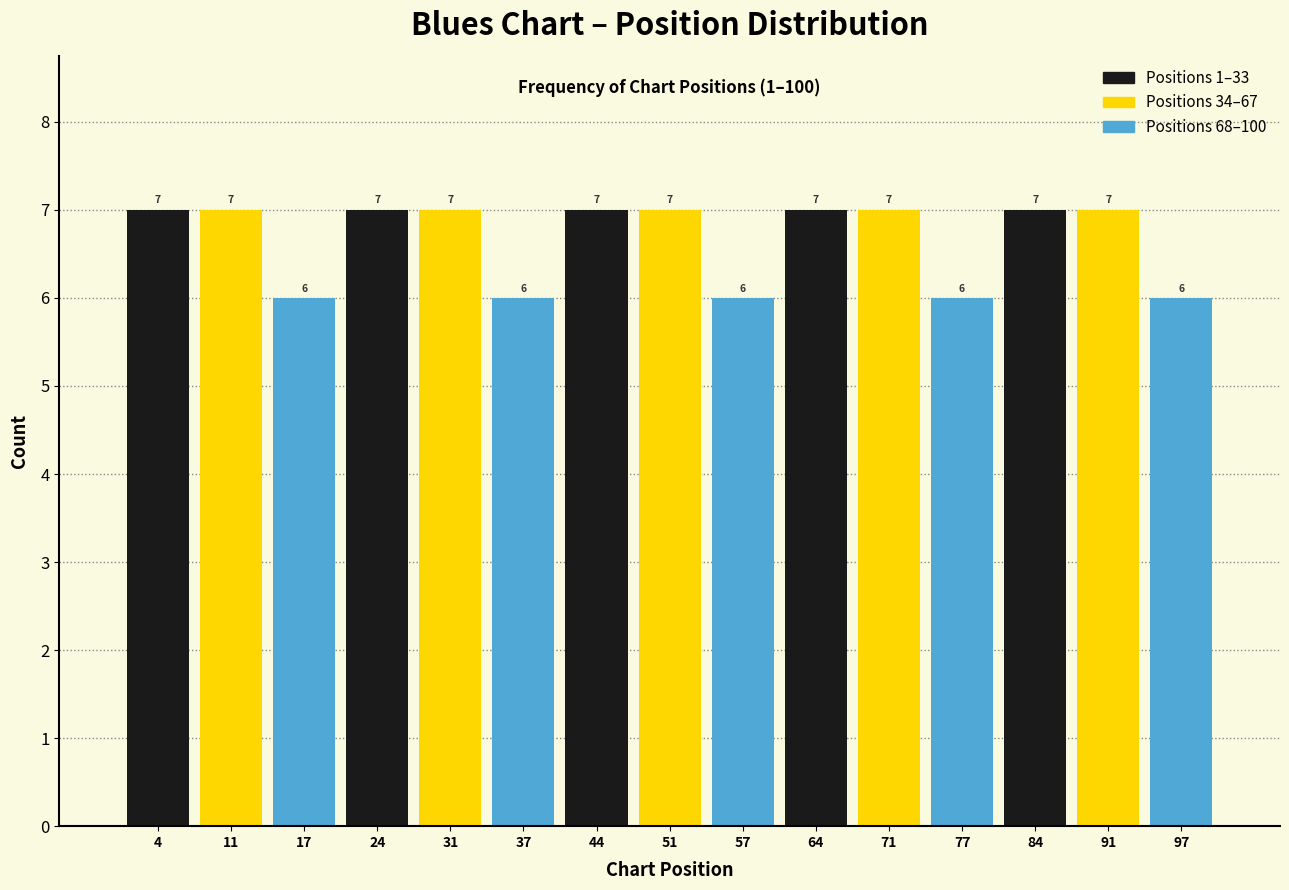

Reading left to right, list every bar in this chart as the range it spans on the x-axis followed by its height. The bar edges are not printed on the chart, so give them approximately, as read against the axis.

1 to 8: 7
8 to 14: 7
14 to 21: 6
21 to 28: 7
28 to 34: 7
34 to 41: 6
41 to 48: 7
48 to 54: 7
54 to 61: 6
61 to 68: 7
68 to 74: 7
74 to 81: 6
81 to 88: 7
88 to 94: 7
94 to 101: 6